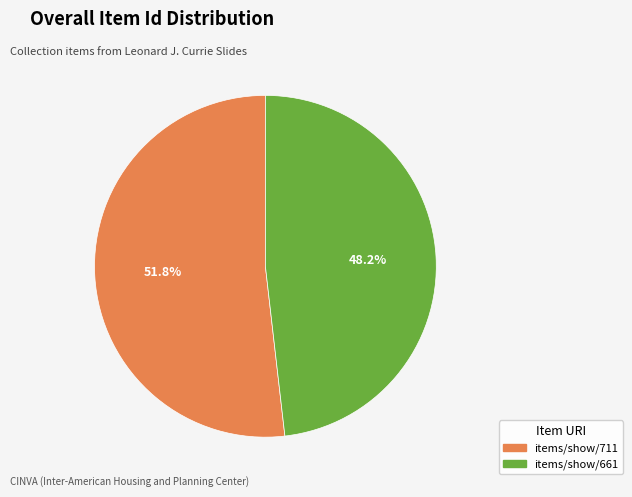

How many segments does this pie chart have?

2